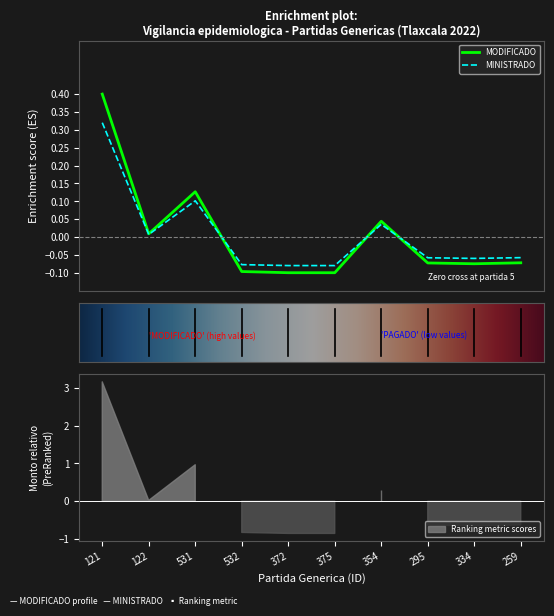

What are all the series names shown in the legend?

MODIFICADO, MINISTRADO